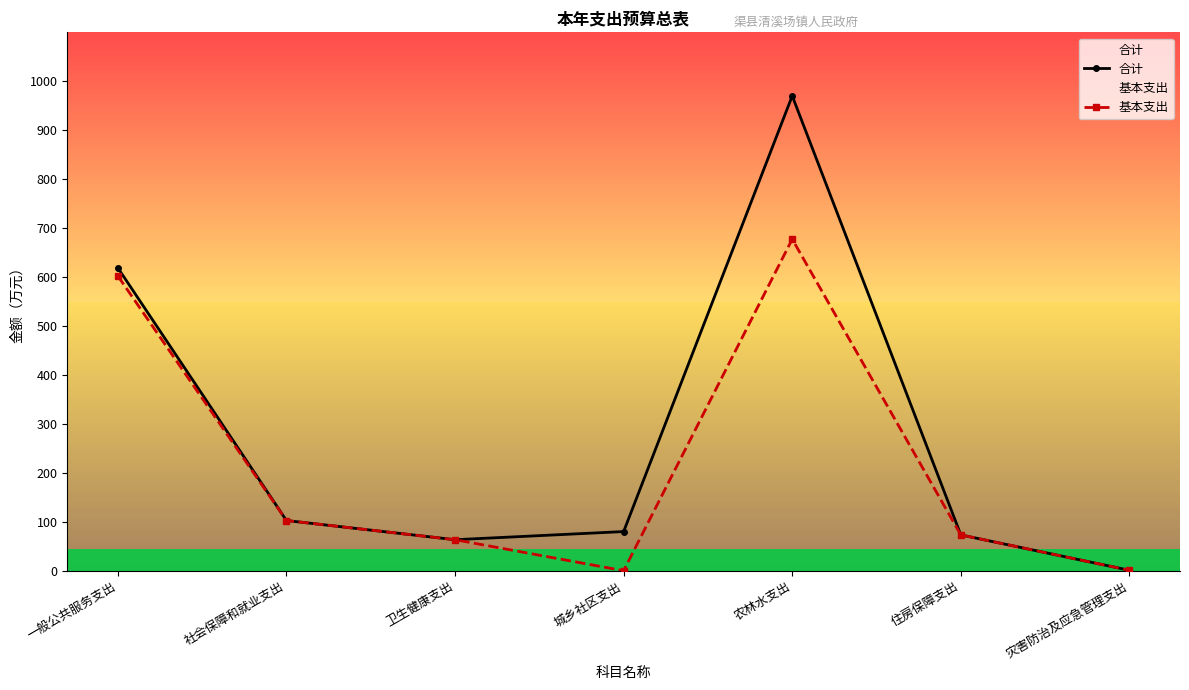

How many lines are shown in the chart?

2